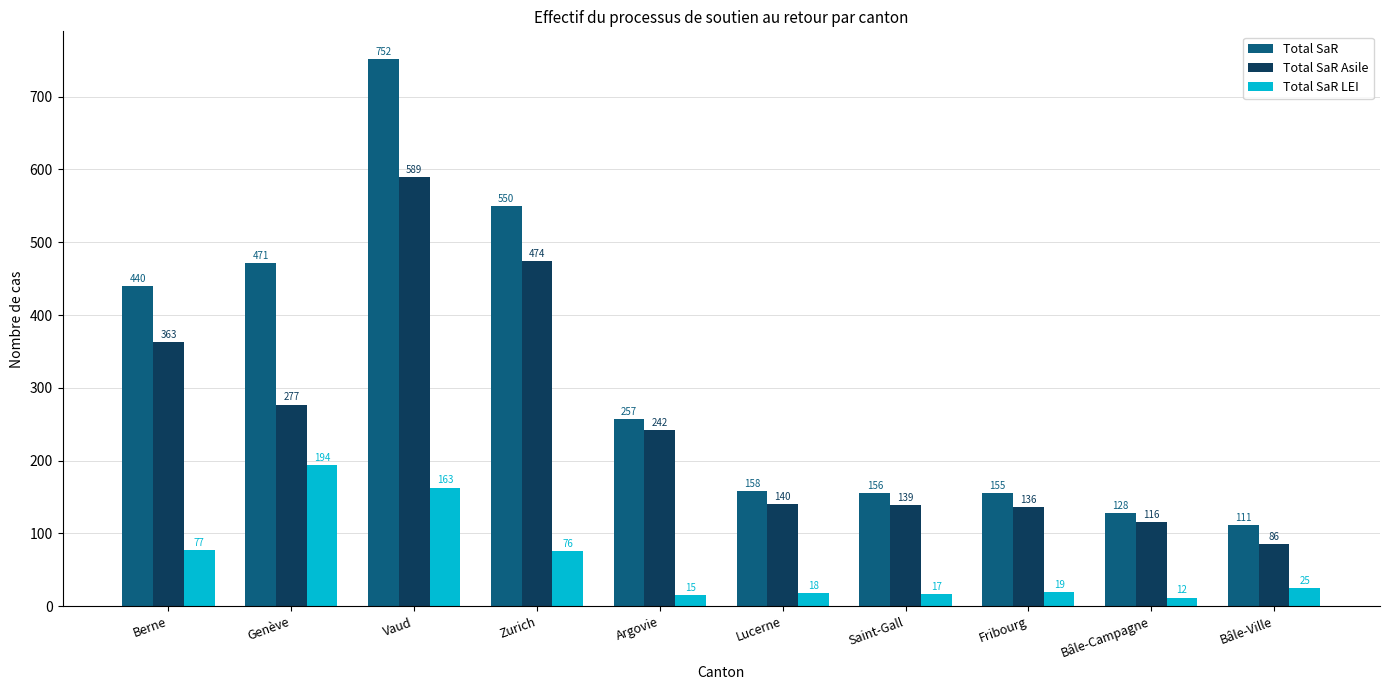

Which series has the largest range (max minus min)?

Total SaR